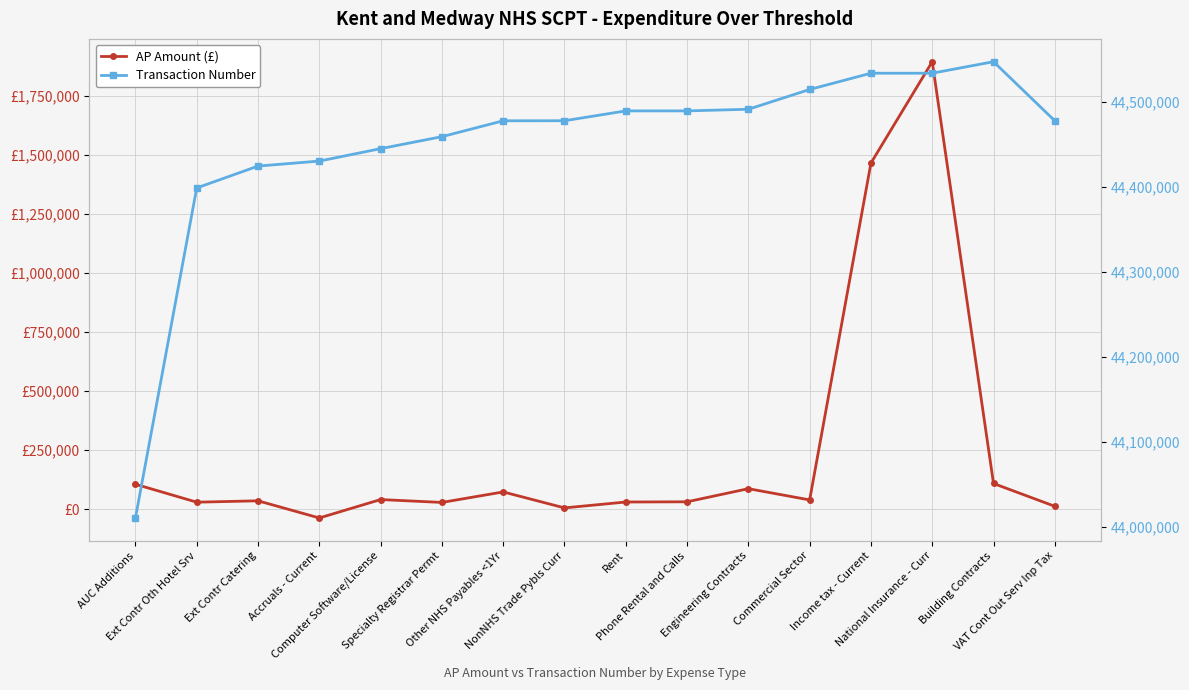

Which series has the largest total across all categories?

Transaction Number